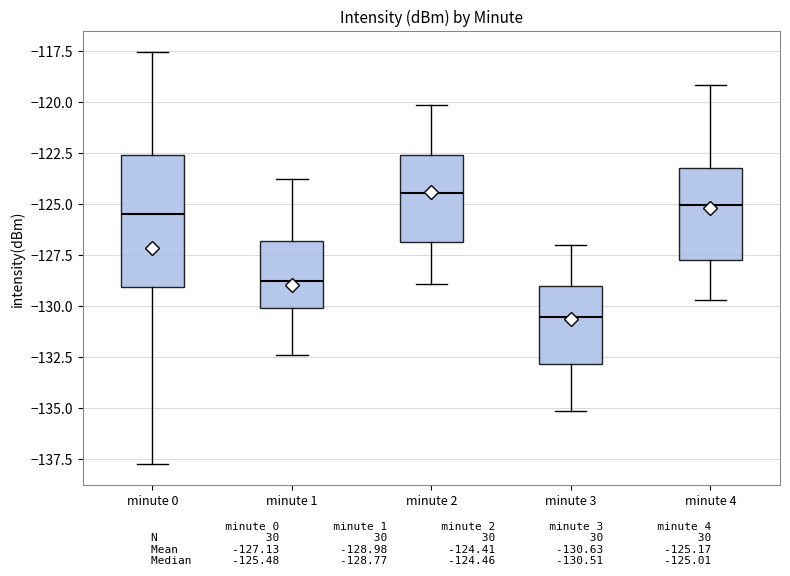

Reading left to right, read every box against the y-axis: the position of its median line, the range the box covers, and the ends of its whiskers. The values are not printed on the chart, so give them approximately, as read against the axis.

minute 0: median -125.5, box -129.0 to -122.5, whiskers -138.0 to -117.5
minute 1: median -129.0, box -130.0 to -127.0, whiskers -132.5 to -124.0
minute 2: median -124.5, box -127.0 to -122.5, whiskers -129.0 to -120.0
minute 3: median -130.5, box -133.0 to -129.0, whiskers -135.0 to -127.0
minute 4: median -125.0, box -128.0 to -123.0, whiskers -129.5 to -119.0